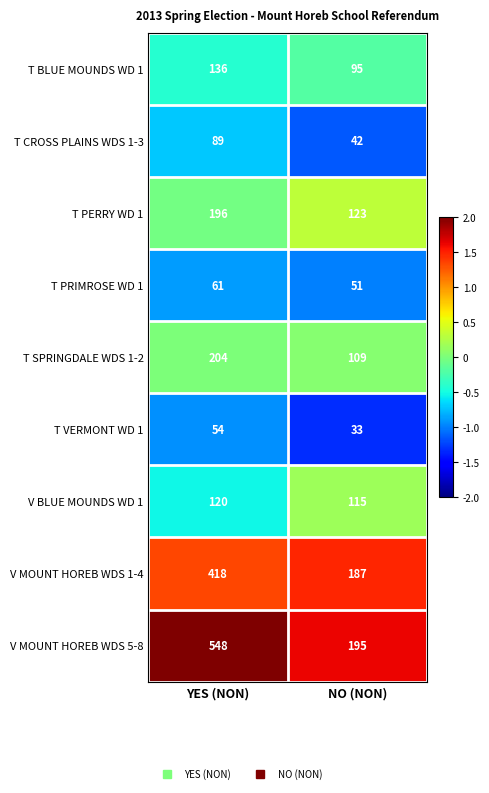

Is it true that T BLUE MOUNDS WD 1 equals 95 at NO (NON)?

True